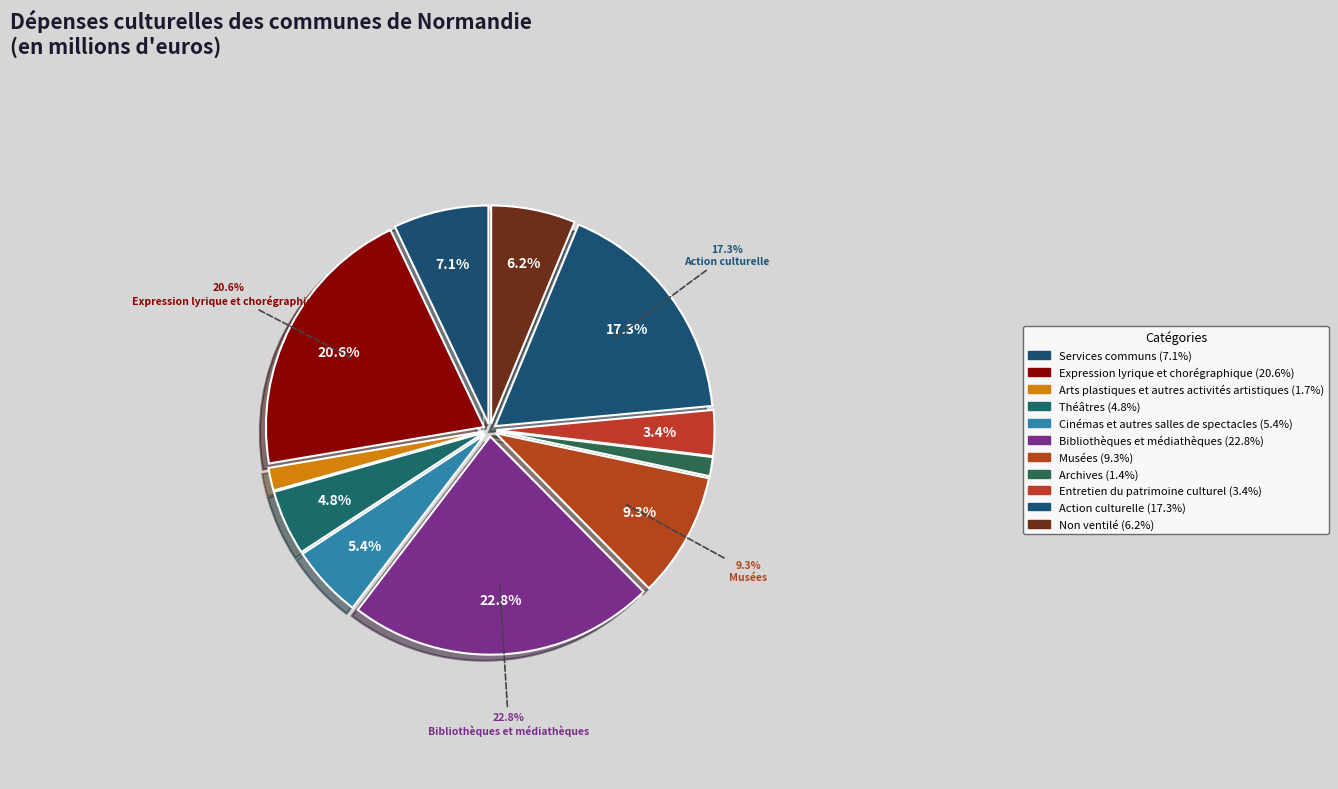

Approximately how many times larger is the value at Théâtres compared to Cinémas et autres salles de spectacles?

0.9